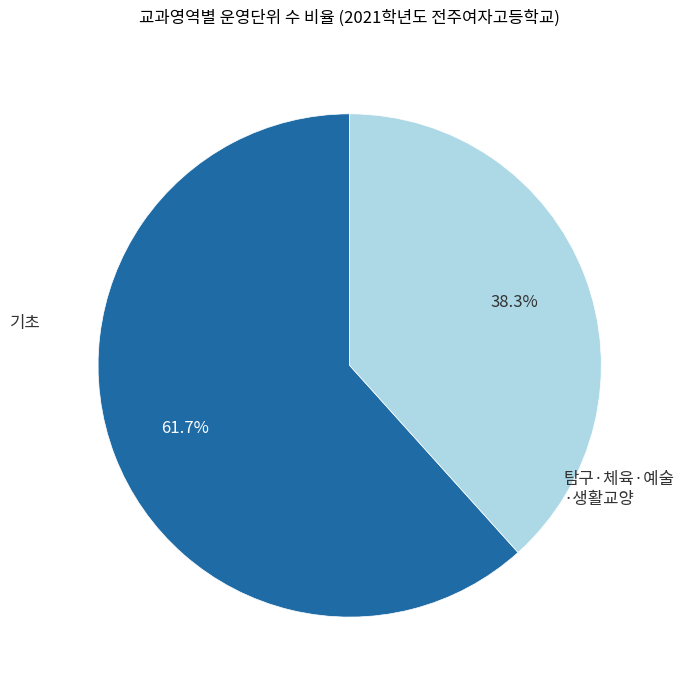

Is there a majority slice in this chart?

Yes